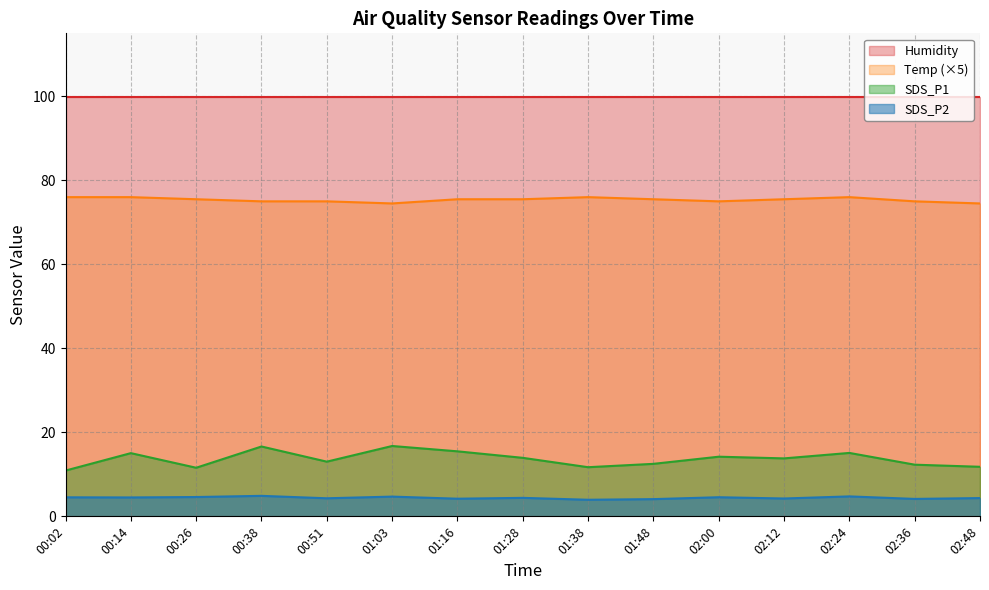

How many lines are shown in the chart?

4